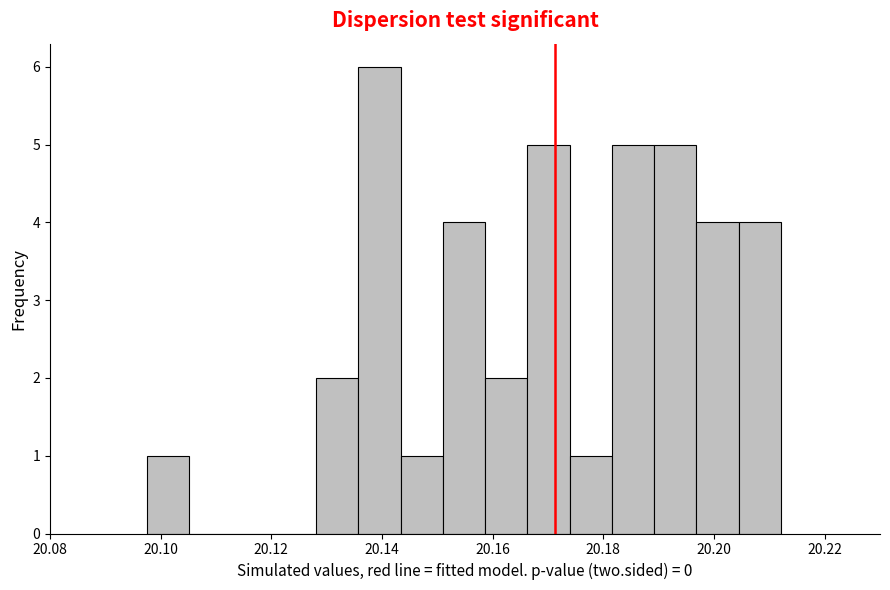

Read against the x-axis, roughly where is the centre of the tallest bar?

20.140